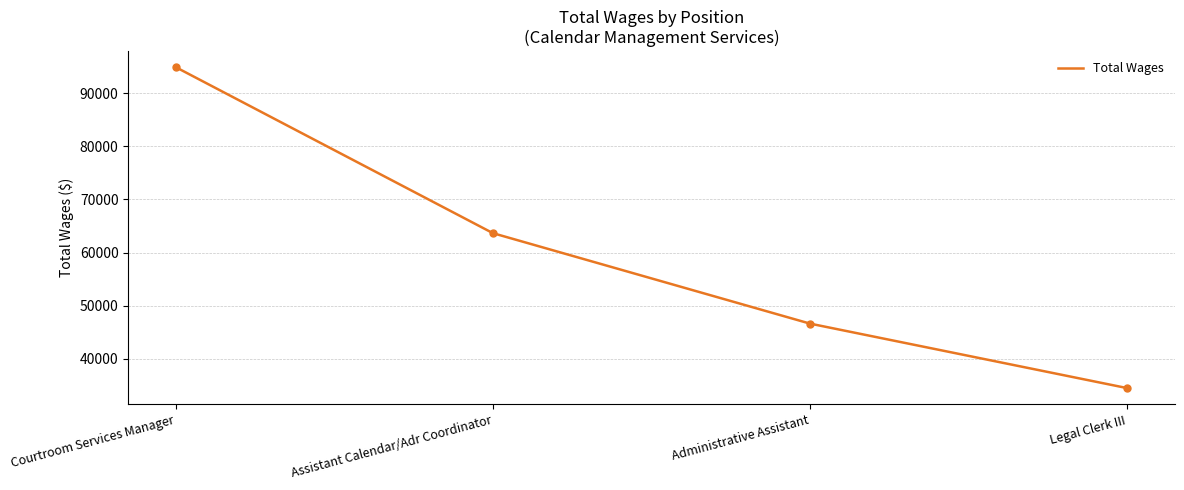

True or false: the data has more than 0 interior local peaks.

False